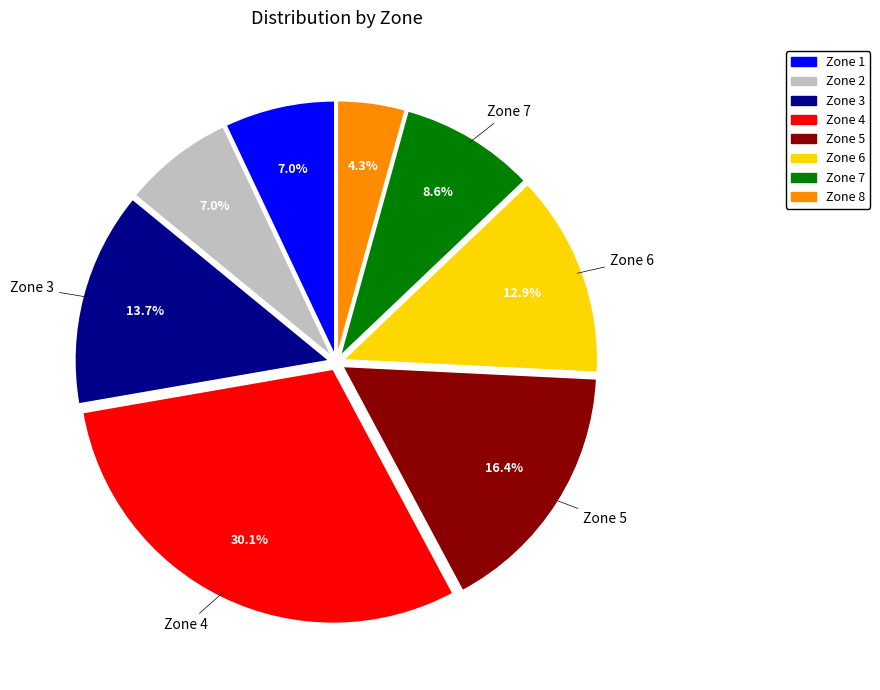

Does any single category account for the majority?

No